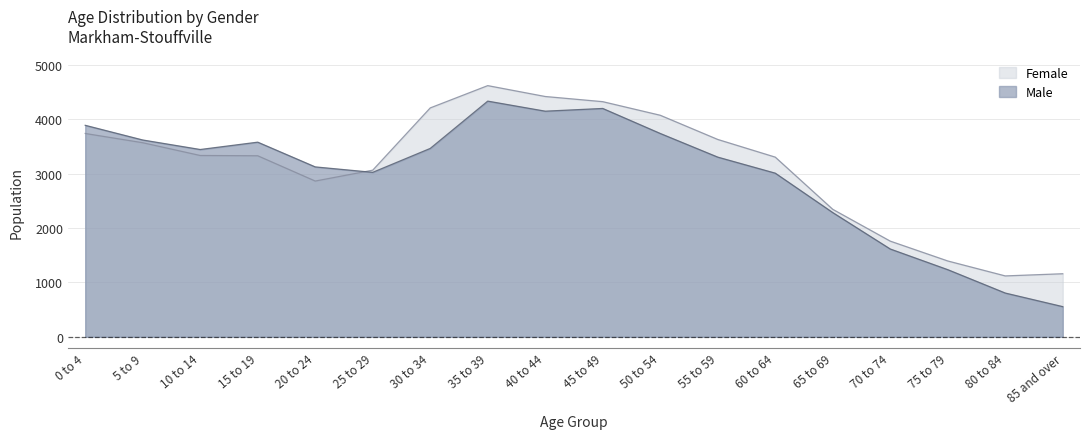

Is the value of Male at 35 to 39 greater than the value of Female at 85 and over?

Yes